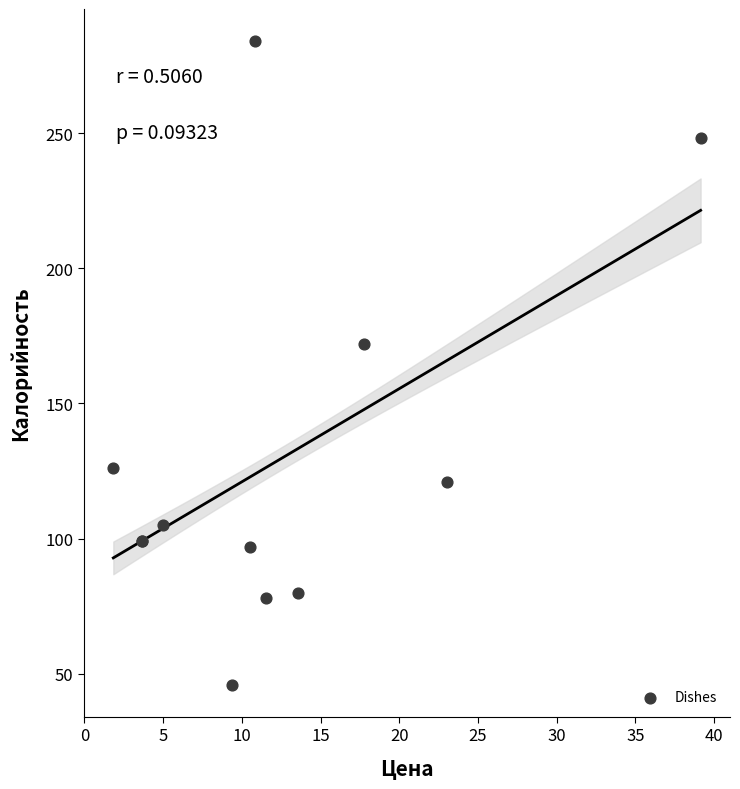

What Y value in the scatter plot is closest to 165?

172